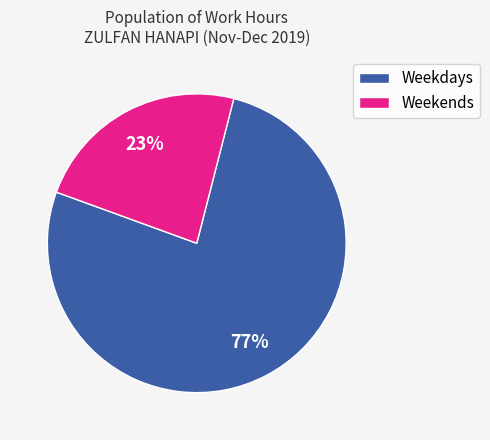

Which slice is the largest?

Weekdays